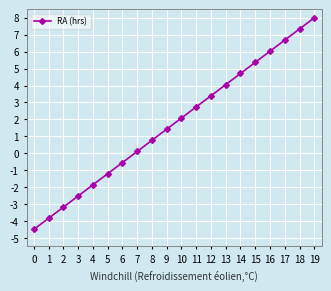

List the labels in order of value, largest first.

19, 18, 17, 16, 15, 14, 13, 12, 11, 10, 9, 8, 7, 6, 5, 4, 3, 2, 1, 0